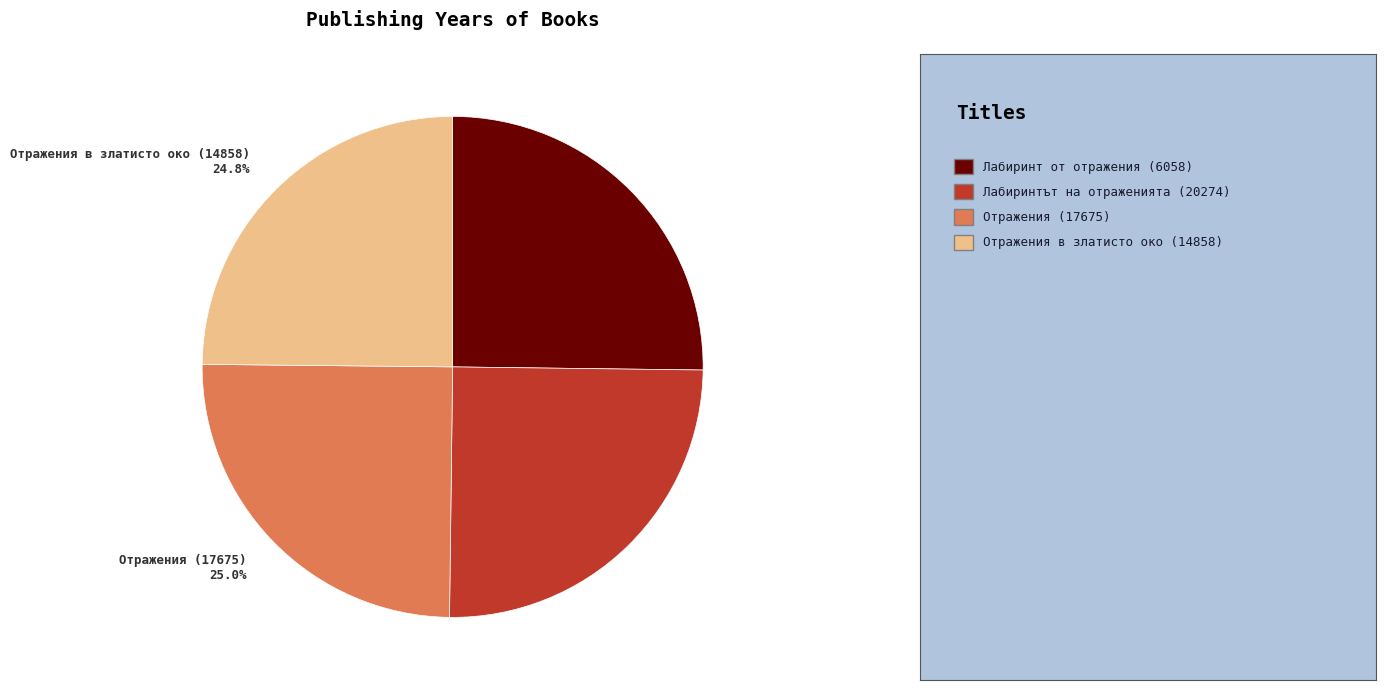

How many segments does this pie chart have?

4